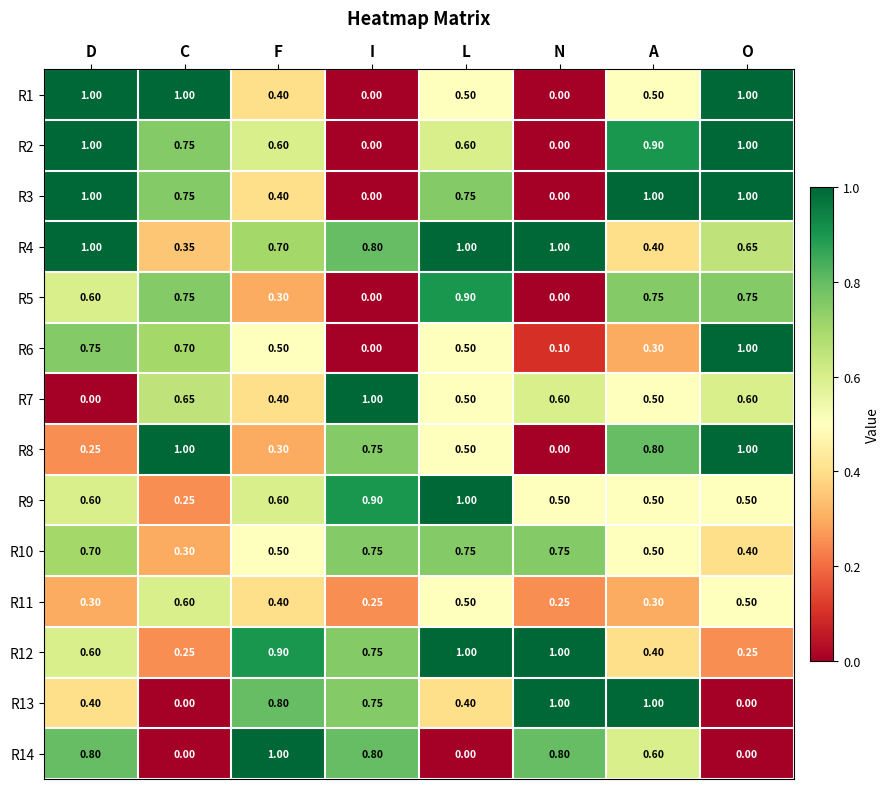

At which category is the sum across all series the highest?

D